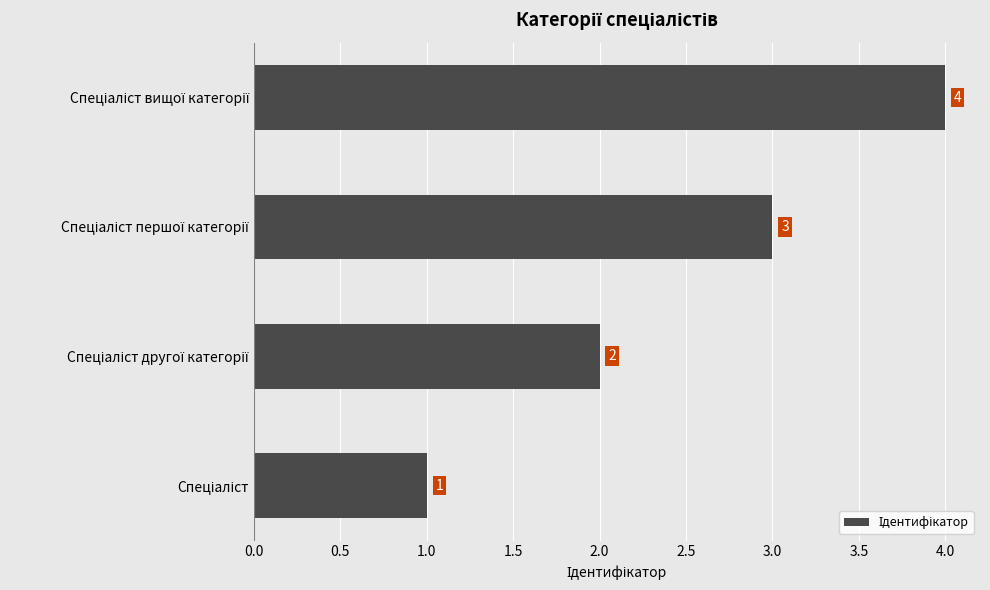

What is the greatest value displayed?

4